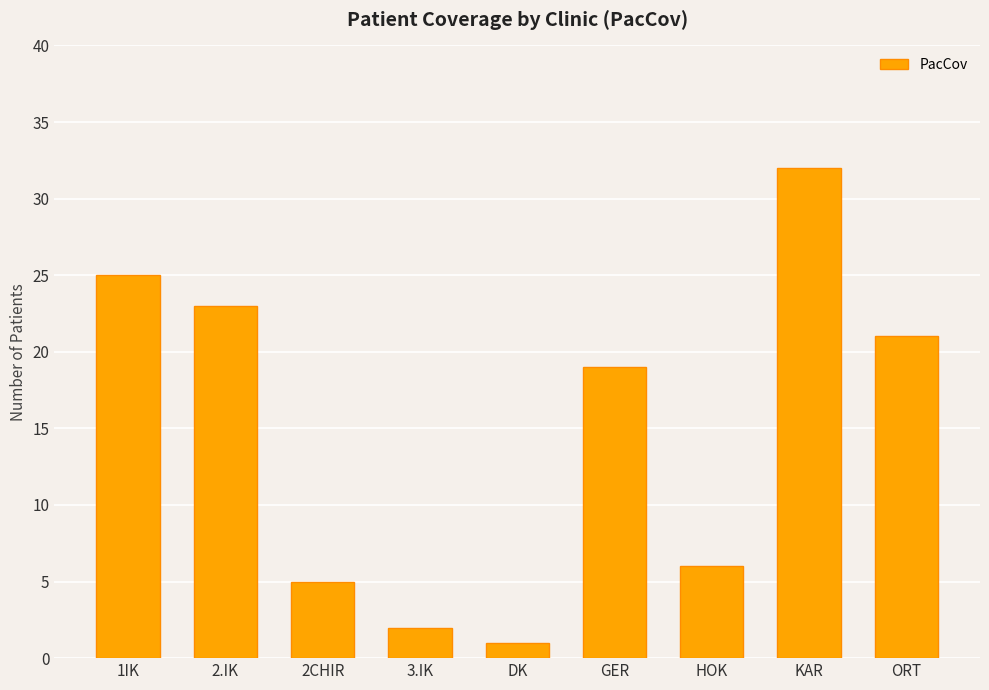

What is the approximate value at HOK, to the nearest 5?

5